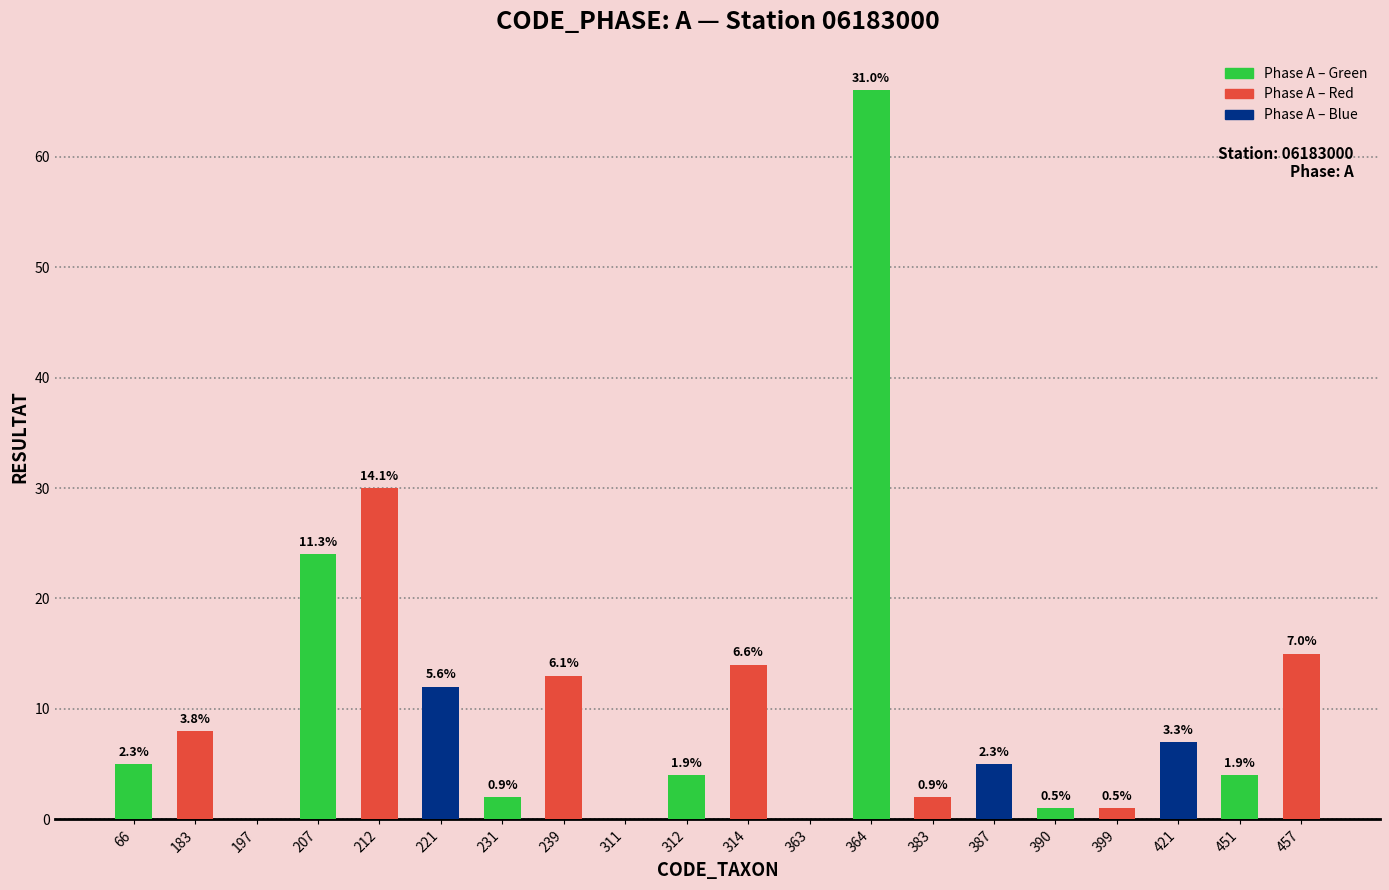

The value at 383 is 1. True or false?

False